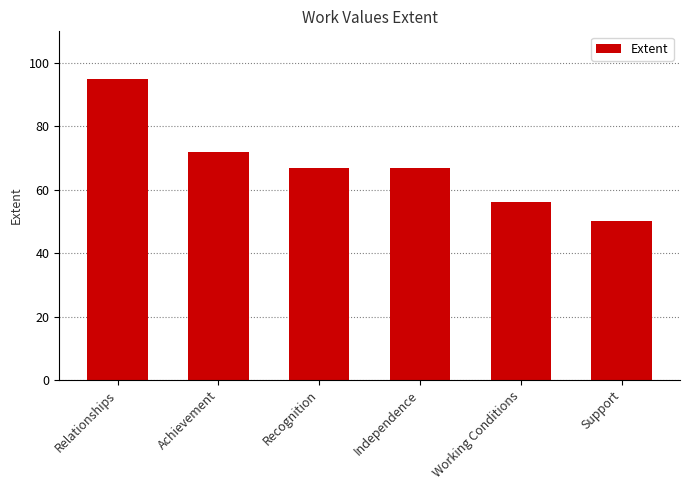

What is the change in value from Achievement to Support?

-22